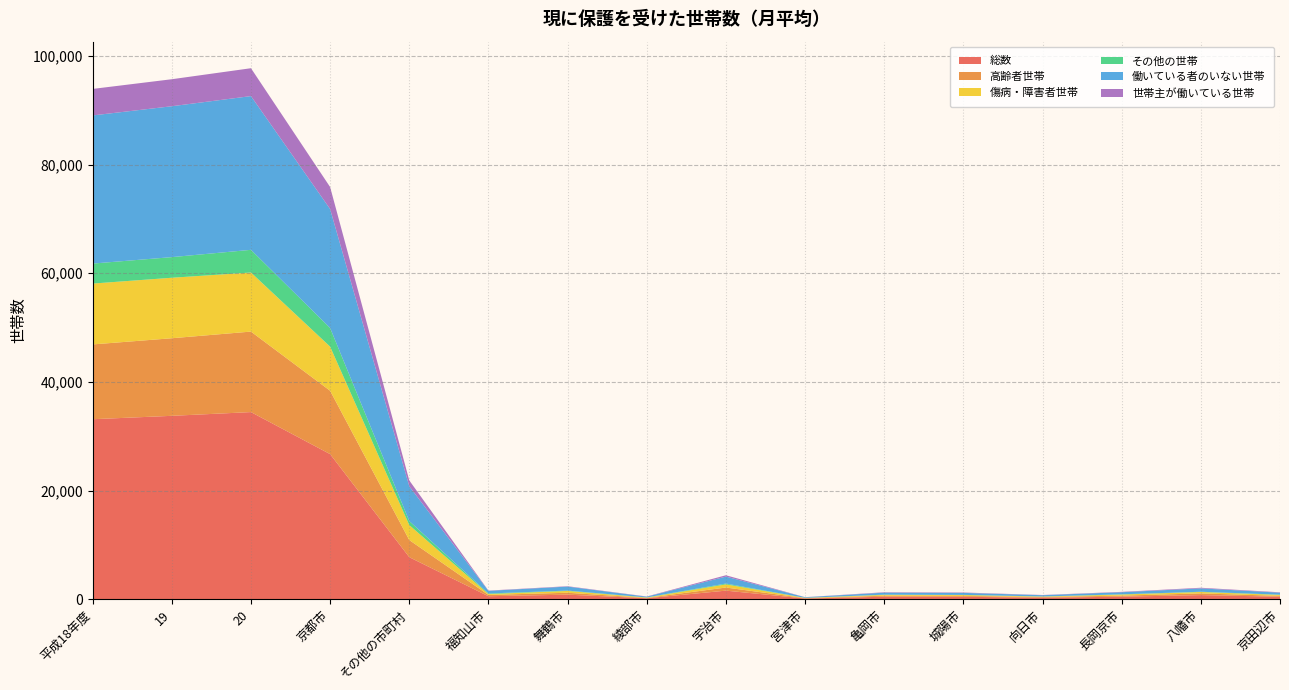

Reading right to left, extract all data points from this chart.

総数: 京田辺市=456	八幡市=756	長岡京市=467	向日市=277	城陽市=447	亀岡市=458	宮津市=129	宇治市=1579	綾部市=176	舞鶴市=839	福知山市=546	その他の市町村=7737	京都市=26702	20=34439	19=33750	平成18年度=33126
高齢者世帯: 京田辺市=158	八幡市=315	長岡京市=190	向日市=133	城陽市=160	亀岡市=189	宮津市=65	宇治市=571	綾部市=66	舞鶴市=350	福知山市=241	その他の市町村=3153	京都市=11662	20=14815	19=14279	平成18年度=13764
傷病・障害者世帯: 京田辺市=174	八幡市=257	長岡京市=201	向日市=78	城陽市=164	亀岡市=153	宮津市=53	宇治市=581	綾部市=65	舞鶴市=334	福知山市=157	その他の市町村=2753	京都市=8120	20=10873	19=11133	平成18年度=11201
その他の世帯: 京田辺市=48	八幡市=46	長岡京市=45	向日市=18	城陽市=26	亀岡市=40	宮津市=8	宇治市=151	綾部市=27	舞鶴市=65	福知山市=112	その他の市町村=739	京都市=3435	20=4174	19=3795	平成18年度=3679
働いている者のいない世帯: 京田辺市=367	八幡市=618	長岡京市=383	向日市=234	城陽市=368	亀岡市=368	宮津市=111	宇治市=1278	綾部市=133	舞鶴市=739	福知山市=485	その他の市町村=6405	京都市=21889	20=28294	19=27771	平成18年度=27265
世帯主が働いている世帯: 京田辺市=70	八幡市=117	長岡京市=68	向日市=37	城陽市=71	亀岡市=75	宮津市=12	宇治市=247	綾部市=37	舞鶴市=68	福知山市=47	その他の市町村=1077	京都市=4052	20=5129	19=4970	平成18年度=4878